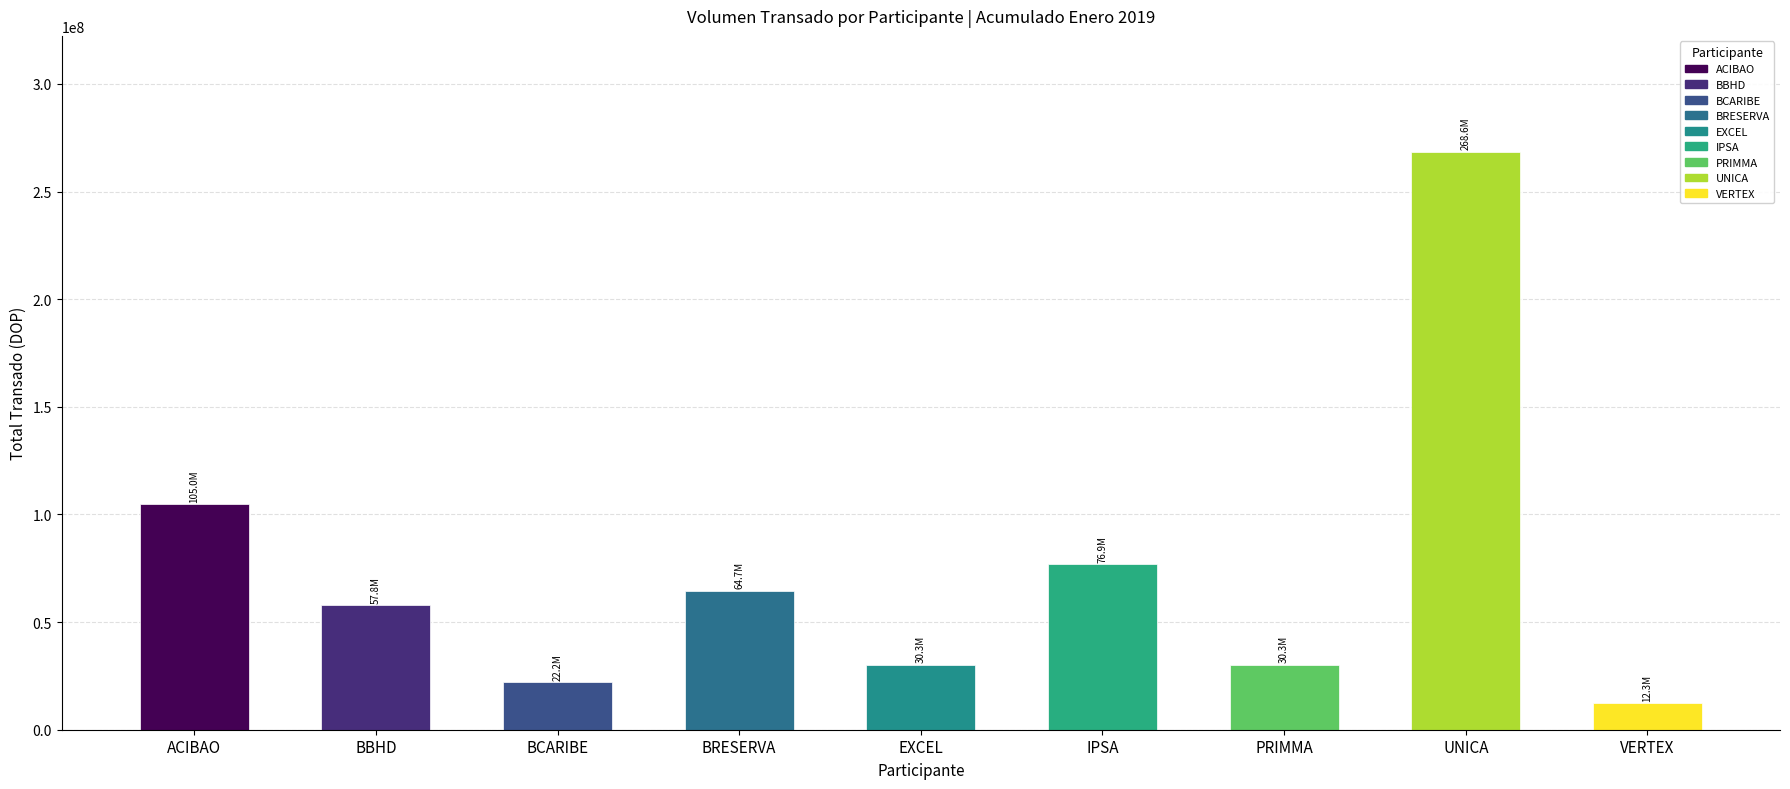

Count the number of categories in the chart.

9